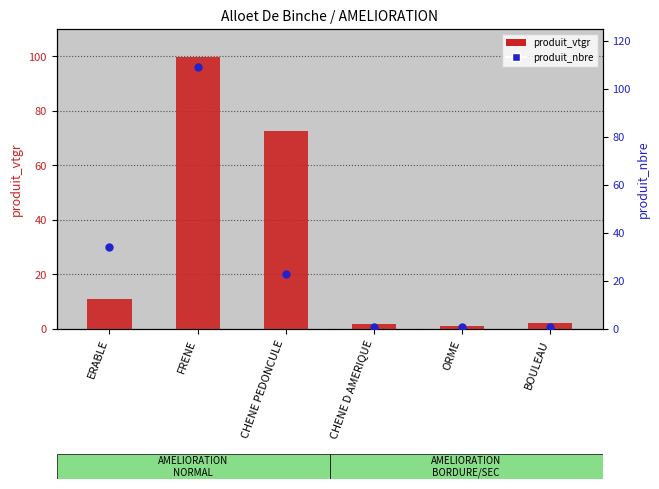

At which category is the sum across all series the highest?

FRENE